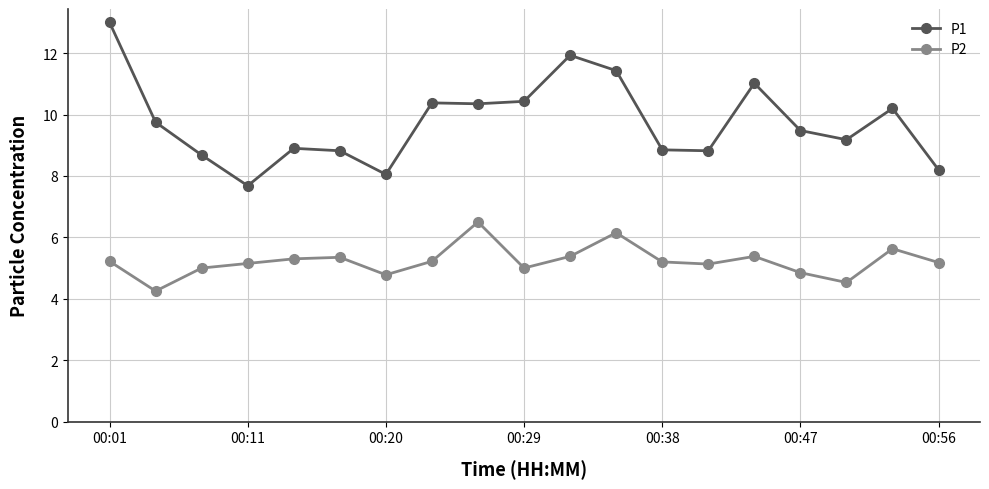

What is the difference between the maximum and minimum values in the P1 series?

5.3